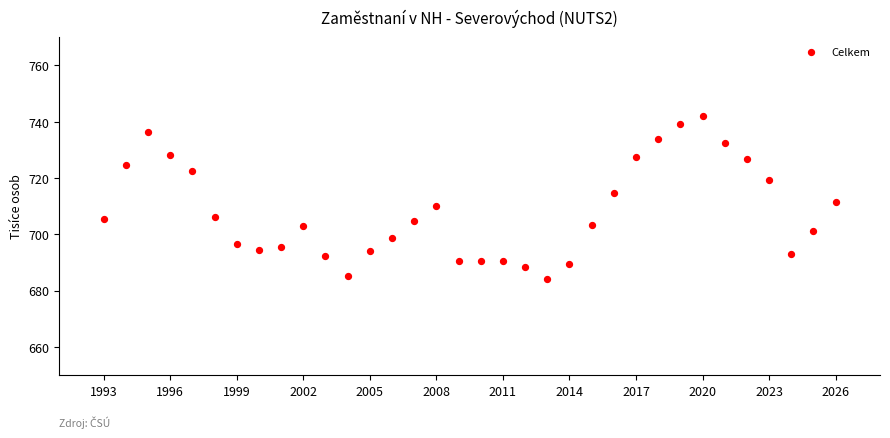

What is the range of Y values (max minus min)?

57.9